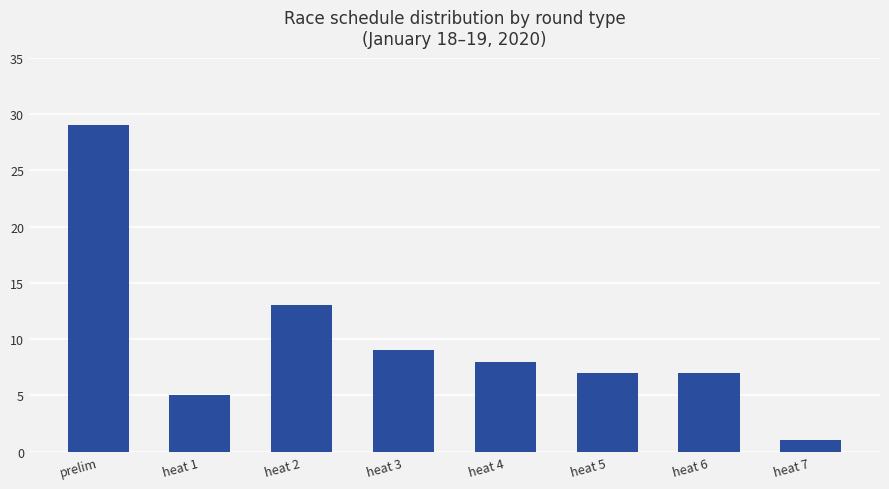

Is it true that the value at heat 5 is 7?

True